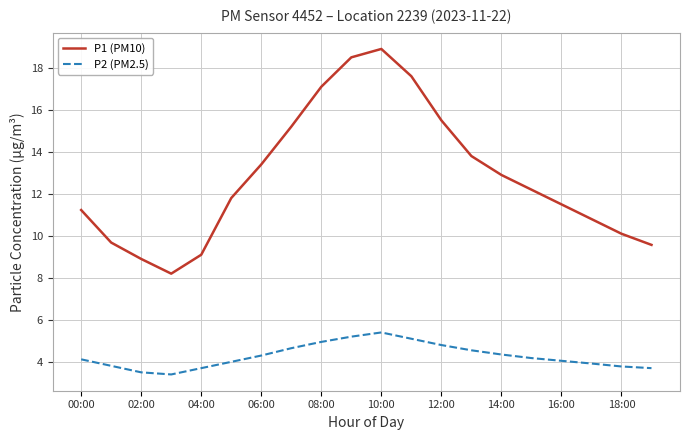

What is the minimum value shown in the chart?

3.4